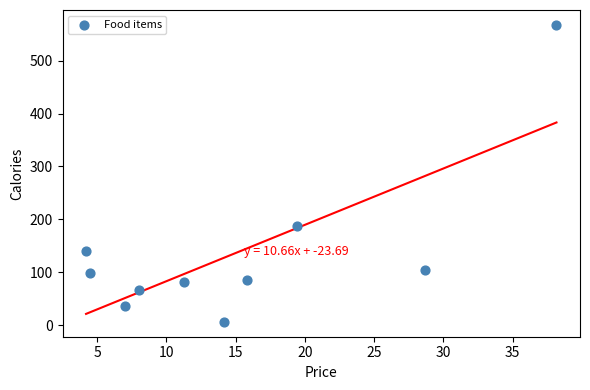

What Y value in the scatter plot is closest to 287?

188